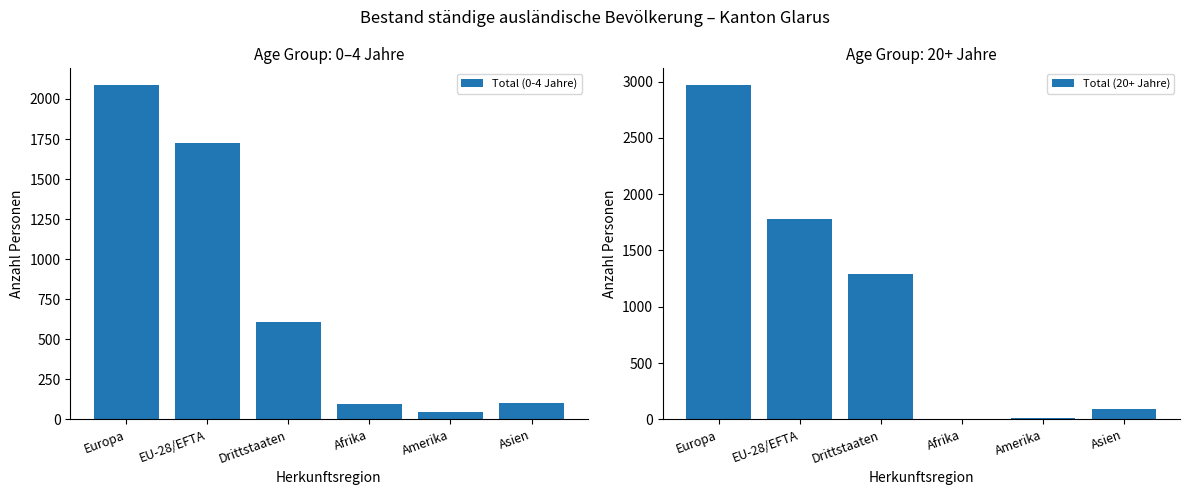

Where does the Total (0-4 Jahre) series first go above 608?

Europa